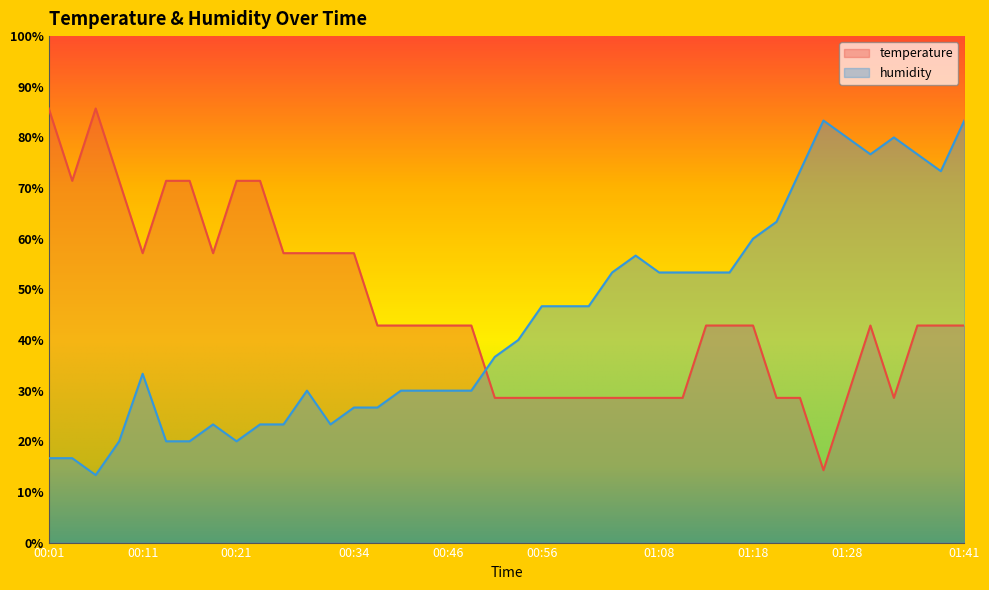

What is the difference between the highest and lowest values at 00:31?

33.8